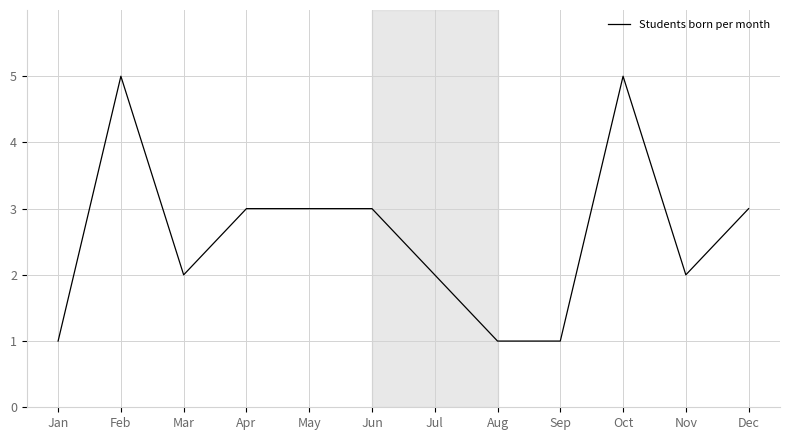

True or false: there are more than 1 points higher than both neighbors.

True